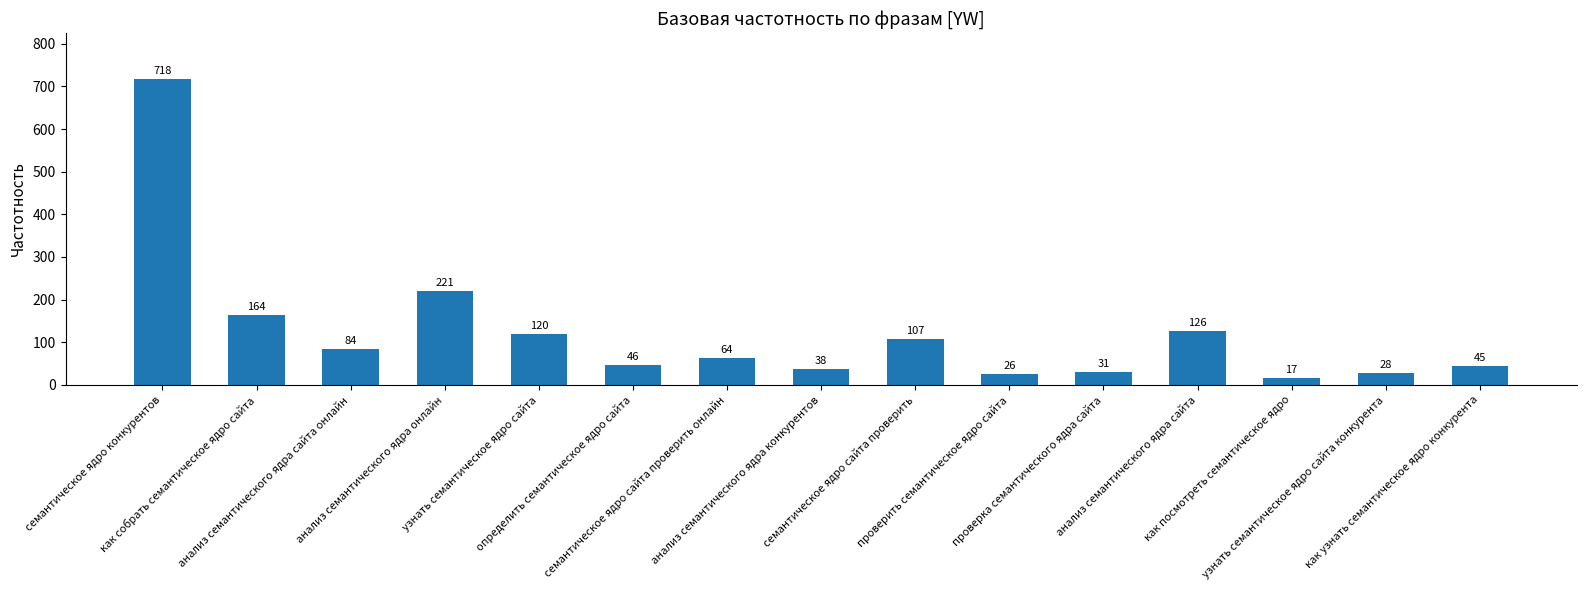

Does the chart contain stacked bars?

No